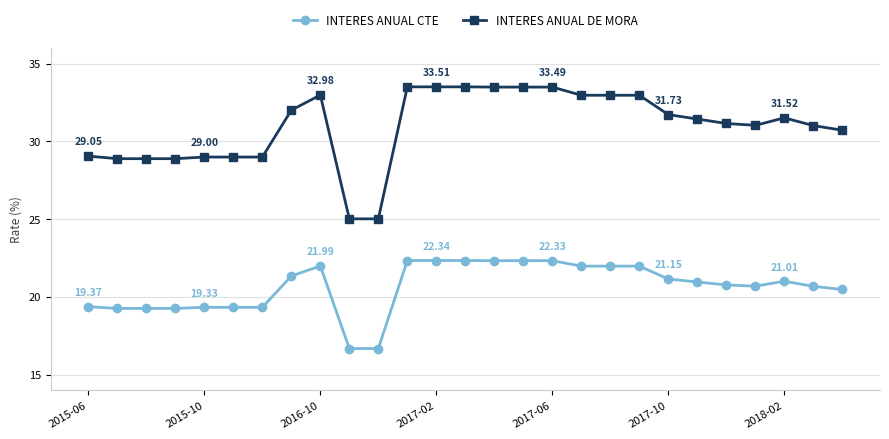

True or false: INTERES ANUAL DE MORA and INTERES ANUAL CTE cross at least once.

False